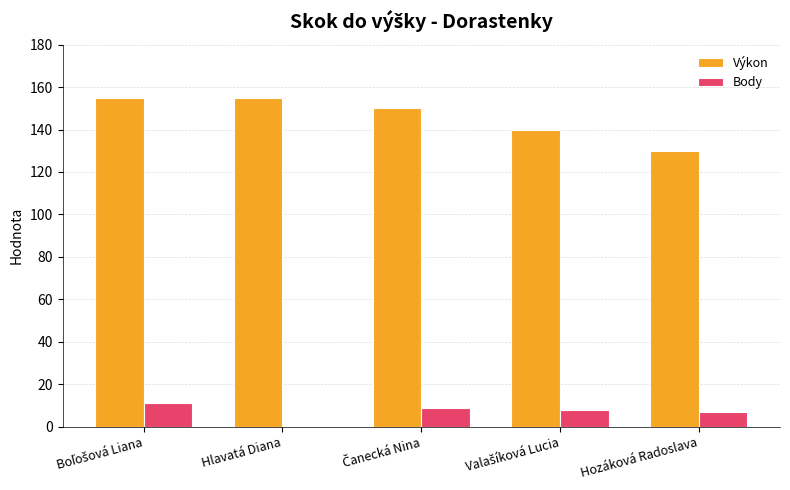

Which series has the largest total across all categories?

Výkon